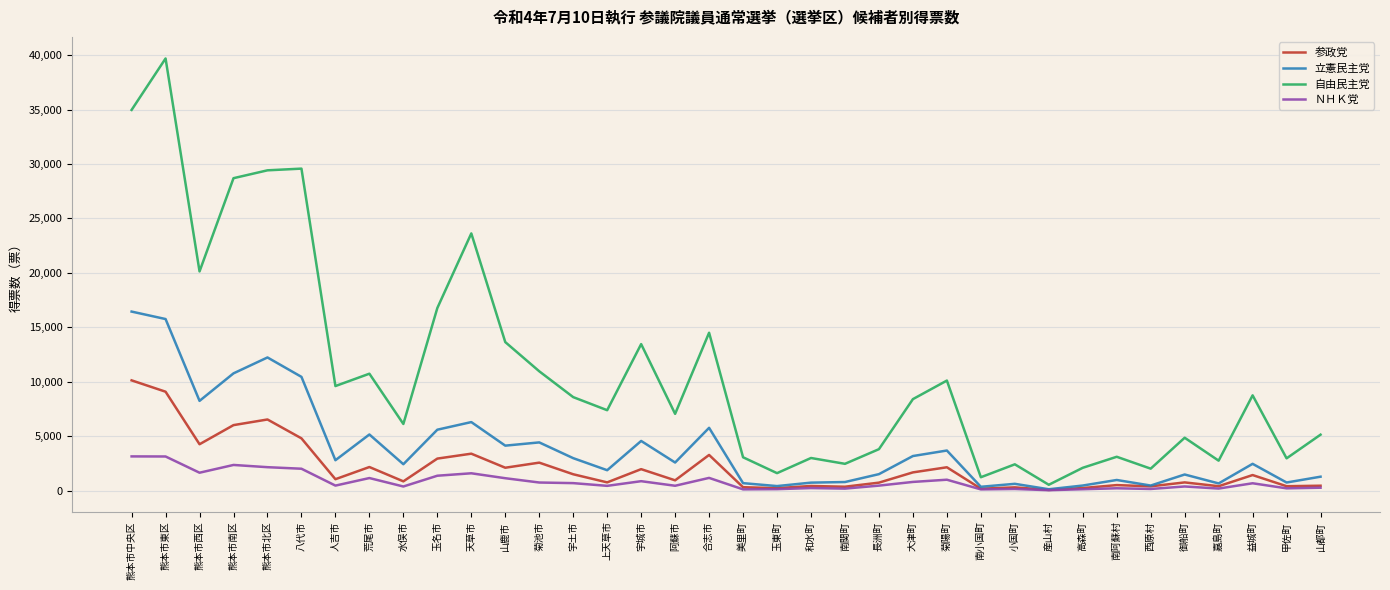

True or false: 自由民主党 has a value of 34962 at 熊本市中央区.

True